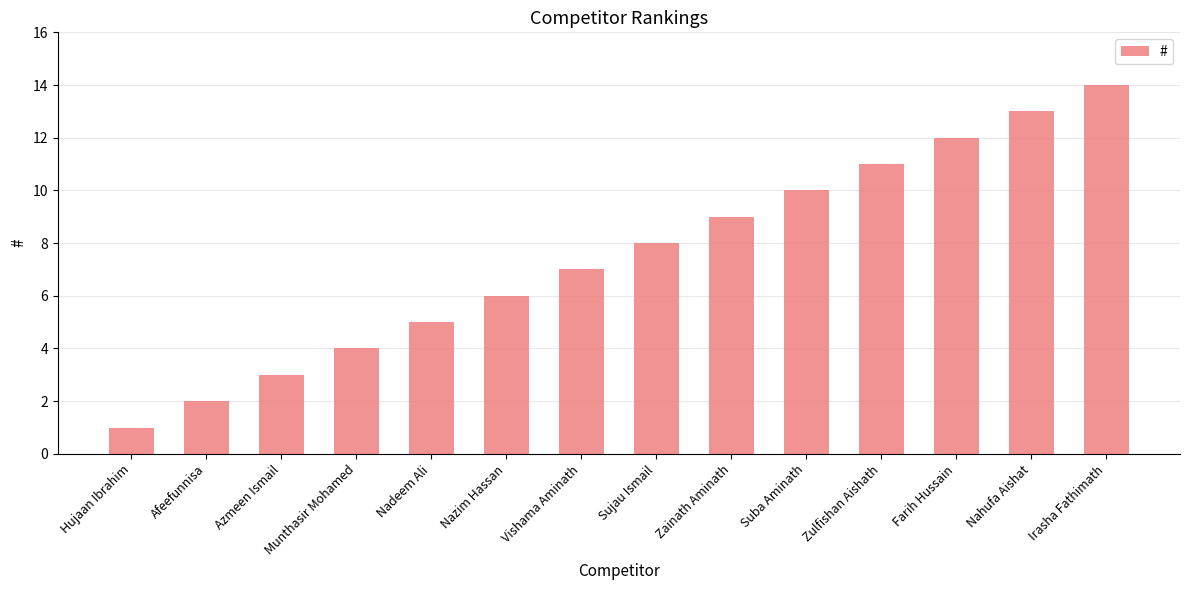

What is the difference between the maximum and second lowest values?

12